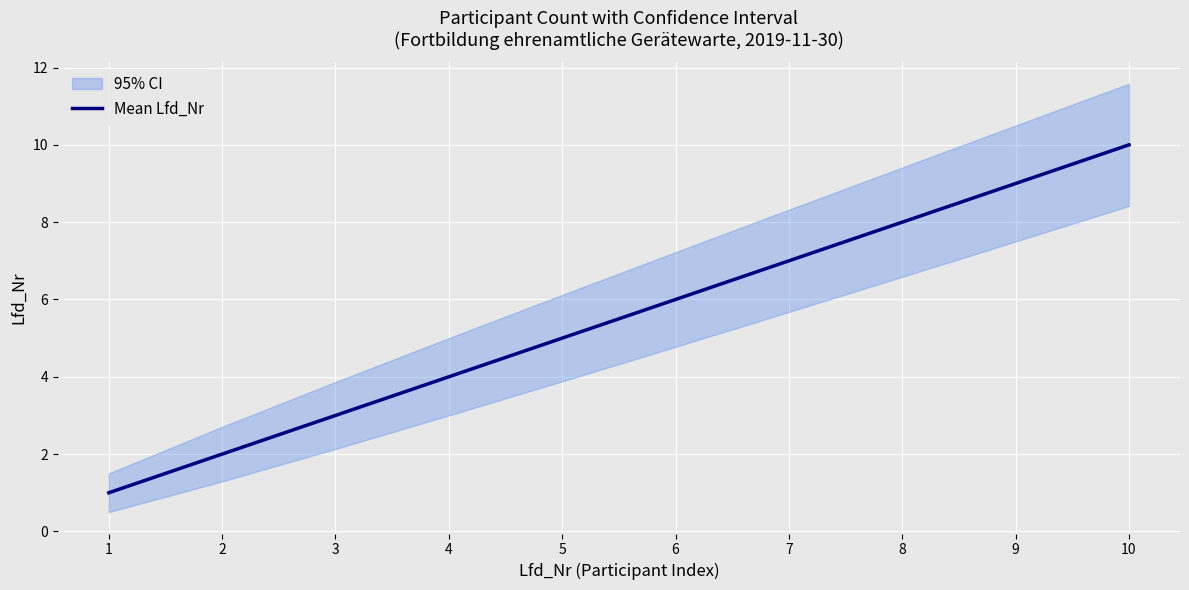

Count the values in the range 3 to 8.

6